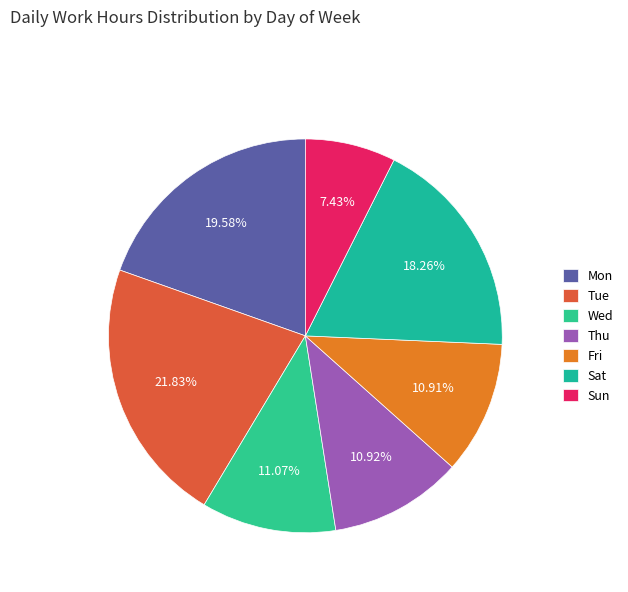

What percentage is NOT represented by Sun?

92.6%